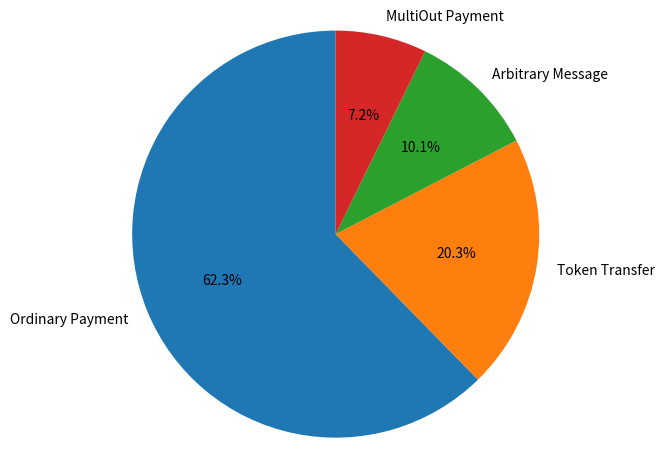

To the nearest percent, what percentage of the pie is Arbitrary Message?

10%